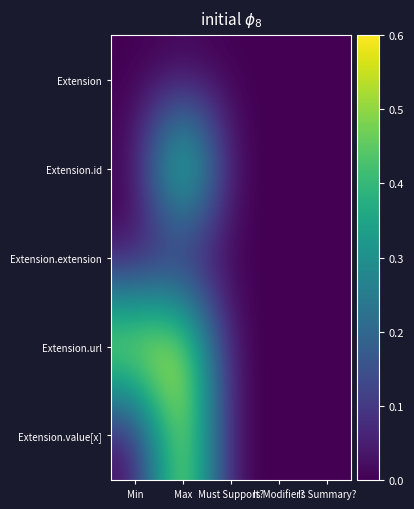

Which has a higher value, Is Modifier? or Is Summary??

Is Modifier?